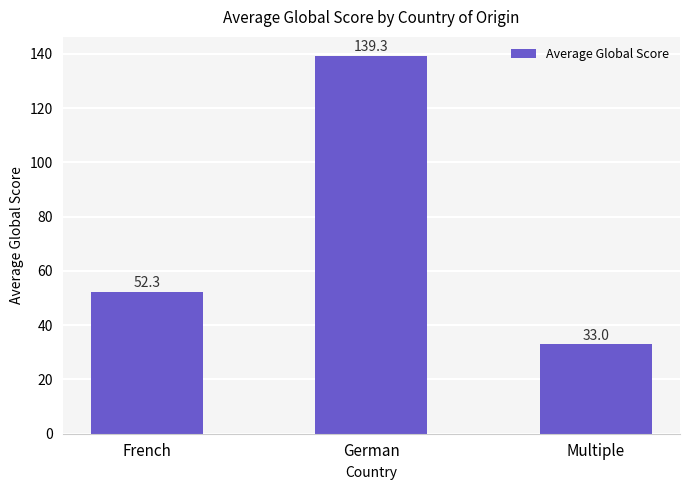

Read the value at German.

139.3